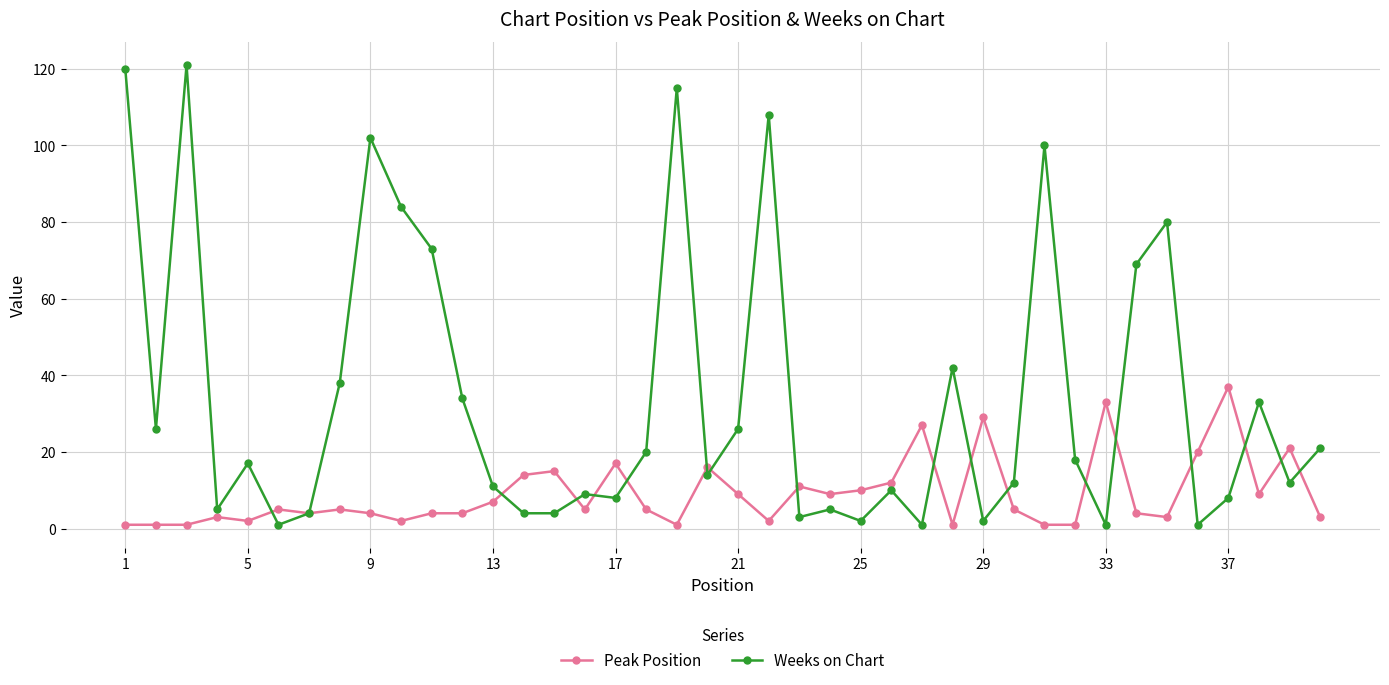

Which series has the widest spread of values?

Weeks on Chart